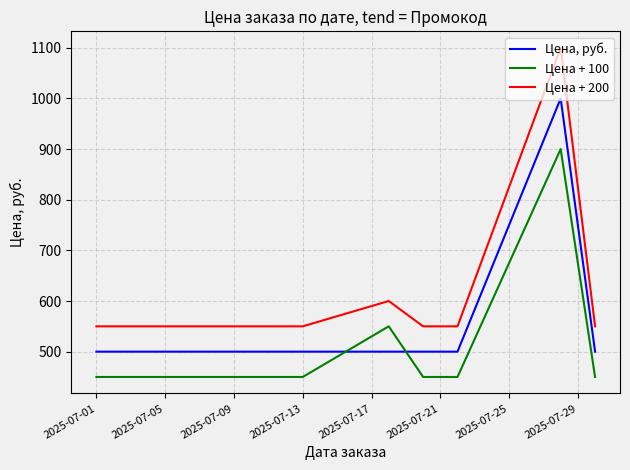

Which series has the largest total across all categories?

Цена + 200